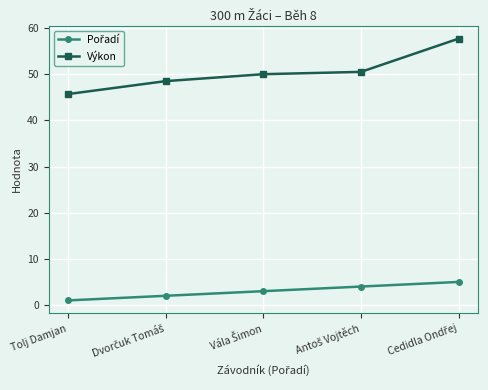

Which series has the largest total across all categories?

Výkon